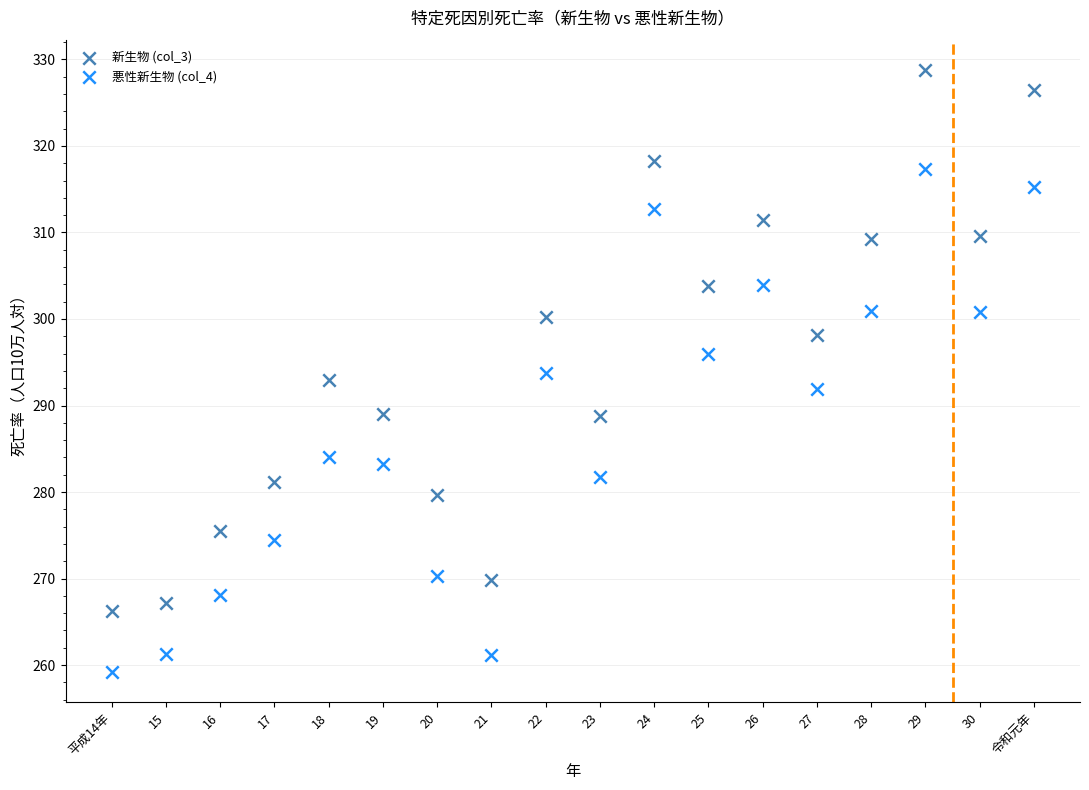

Which series reaches the maximum Y coordinate?

新生物 (col_3)